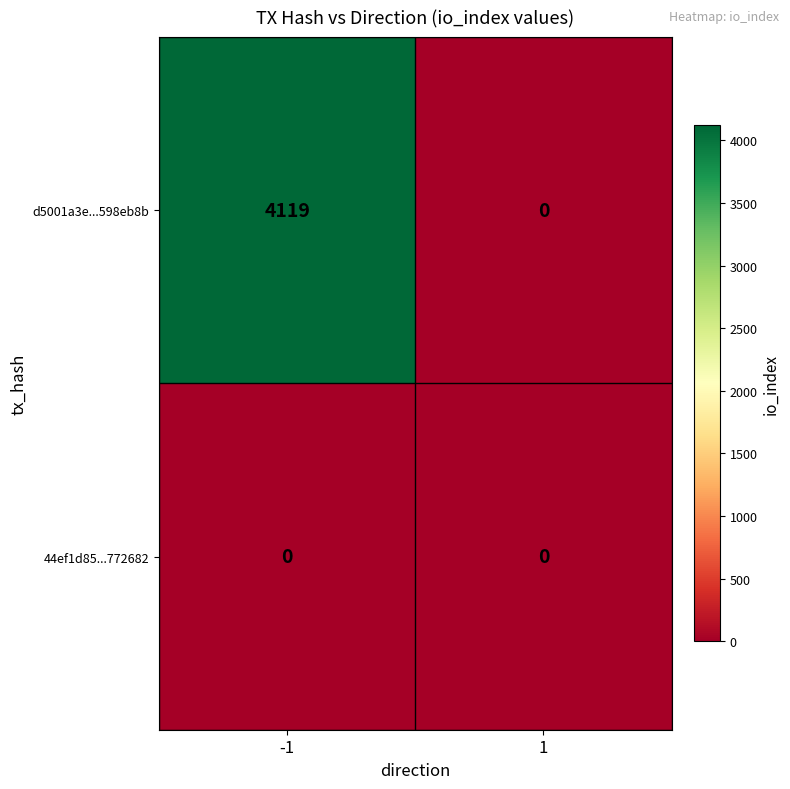

Reading right to left, extract all data points from this chart.

d5001a3e...598eb8b: 0	4119
44ef1d85...772682: 0	0